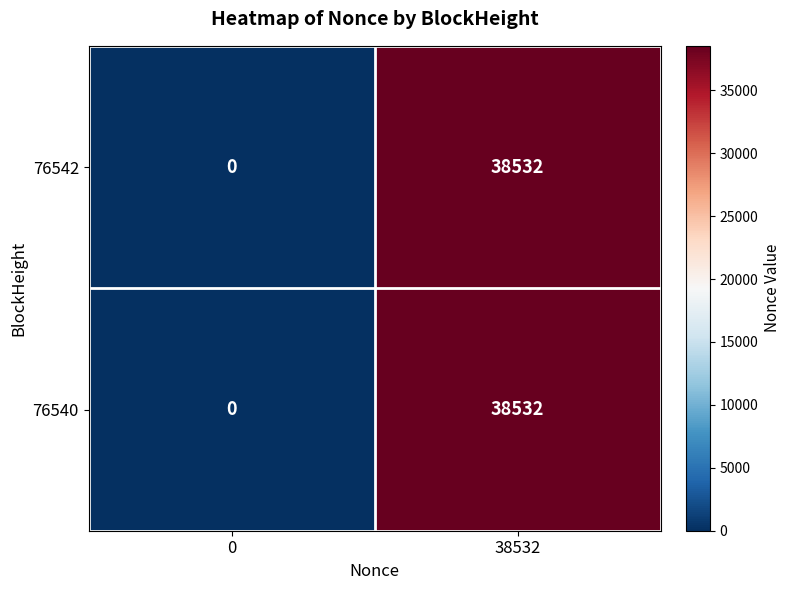

What is the total value across all series at 38532?

77064